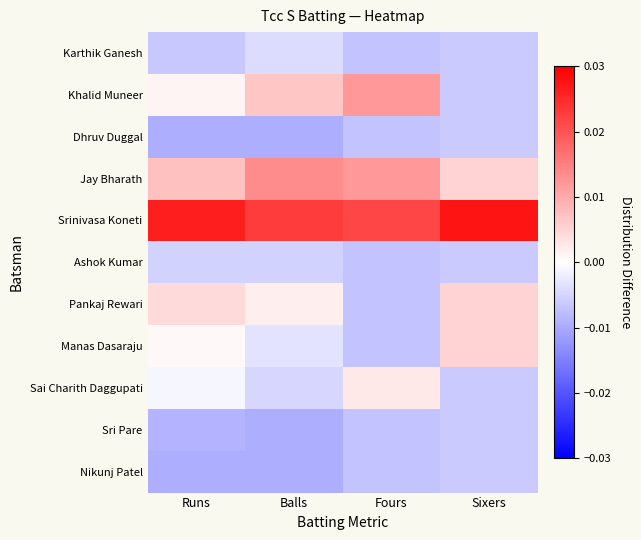

Reading left to right, list all the values displayed in this chart.

Karthik Ganesh: Runs=-0.0	Balls=-0.0	Fours=-0.0	Sixers=-0.0
Khalid Muneer: Runs=0.0	Balls=0.0	Fours=0.0	Sixers=-0.0
Dhruv Duggal: Runs=-0.0	Balls=-0.0	Fours=-0.0	Sixers=-0.0
Jay Bharath: Runs=0.0	Balls=0.0	Fours=0.0	Sixers=0.0
Srinivasa Koneti: Runs=0.0	Balls=0.0	Fours=0.0	Sixers=0.0
Ashok Kumar: Runs=-0.0	Balls=-0.0	Fours=-0.0	Sixers=-0.0
Pankaj Rewari: Runs=0.0	Balls=0.0	Fours=-0.0	Sixers=0.0
Manas Dasaraju: Runs=0.0	Balls=-0.0	Fours=-0.0	Sixers=0.0
Sai Charith Daggupati: Runs=-0.0	Balls=-0.0	Fours=0.0	Sixers=-0.0
Sri Pare: Runs=-0.0	Balls=-0.0	Fours=-0.0	Sixers=-0.0
Nikunj Patel: Runs=-0.0	Balls=-0.0	Fours=-0.0	Sixers=-0.0